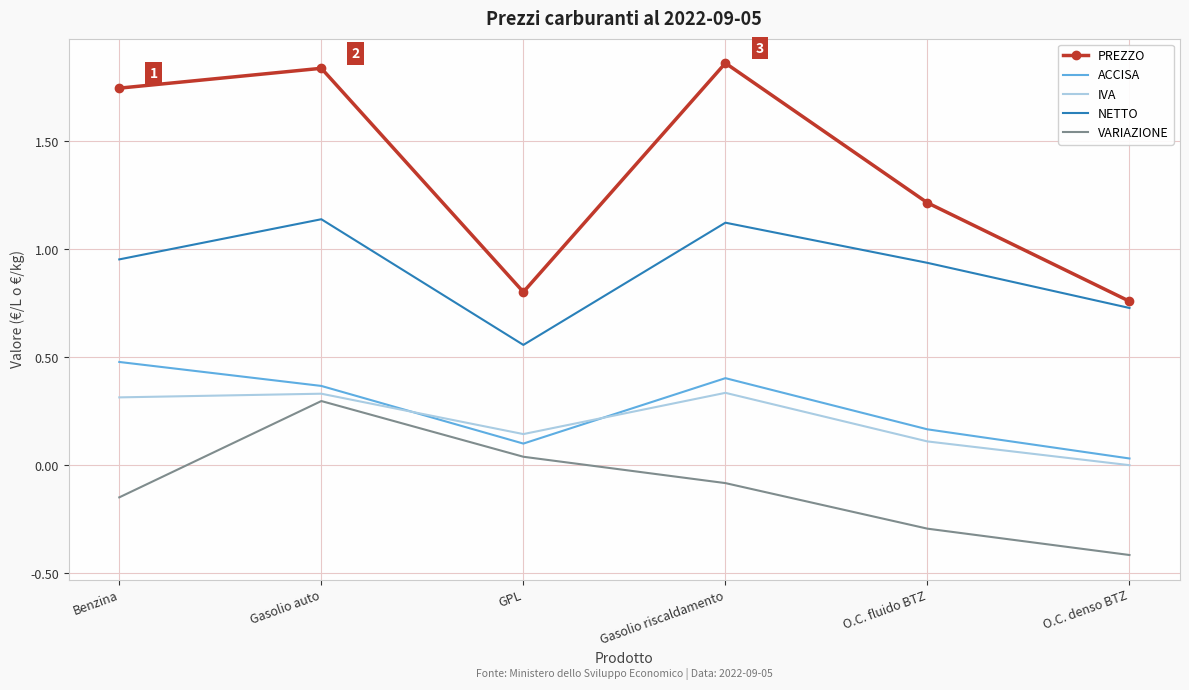

The value of PREZZO at O.C. denso BTZ is 1.2. True or false?

False